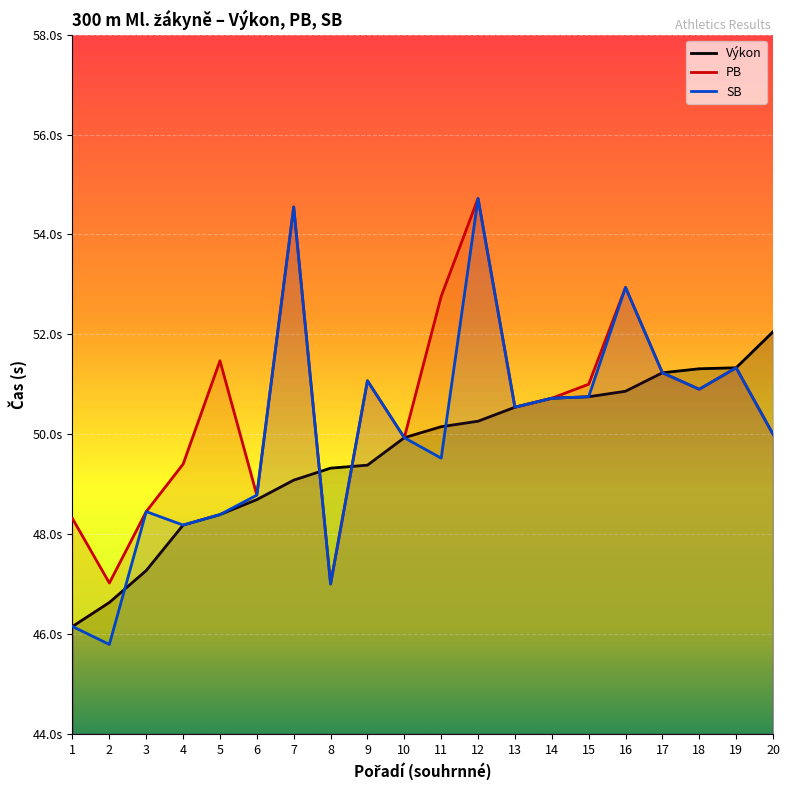

Reading left to right, what are all the values shown in this chart?

Výkon: 46.1	46.6	47.3	48.2	48.4	48.7	49.1	49.3	49.4	49.9	50.1	50.3	50.5	50.7	50.8	50.9	51.2	51.3	51.3	52.0
PB: 48.3	47.0	48.5	49.4	51.5	48.8	54.5	47.0	51.1	49.9	52.8	54.7	50.5	50.7	51.0	52.9	51.2	50.9	51.3	50.0
SB: 46.1	45.8	48.5	48.2	48.4	48.8	54.5	47.0	51.1	49.9	49.5	54.7	50.5	50.7	50.8	52.9	51.2	50.9	51.3	50.0